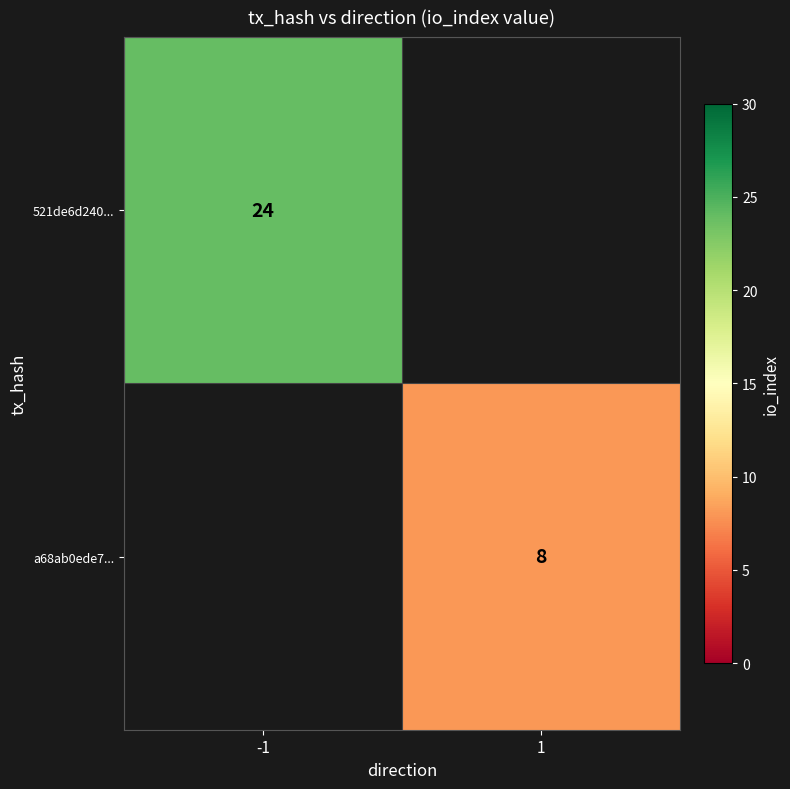

What is the greatest value displayed?

24.0